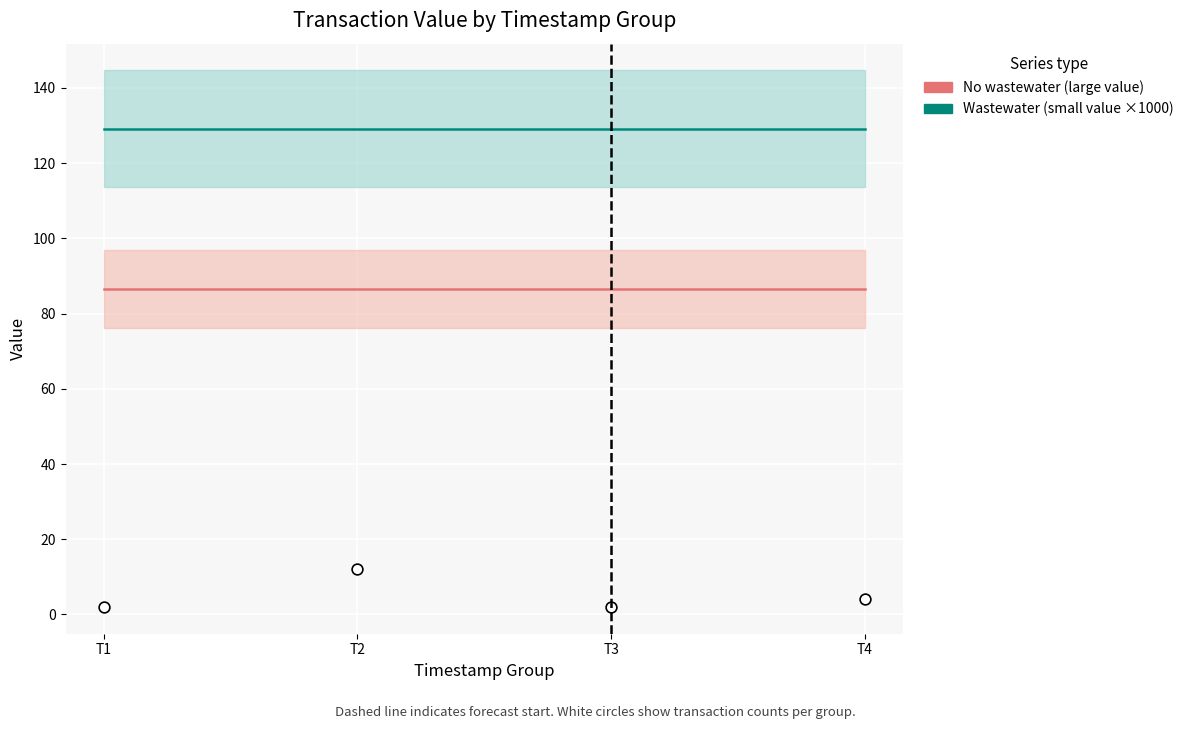

Is the value of No wastewater (large value) at T4 greater than the value of Wastewater (small value ×1000) at T4?

No